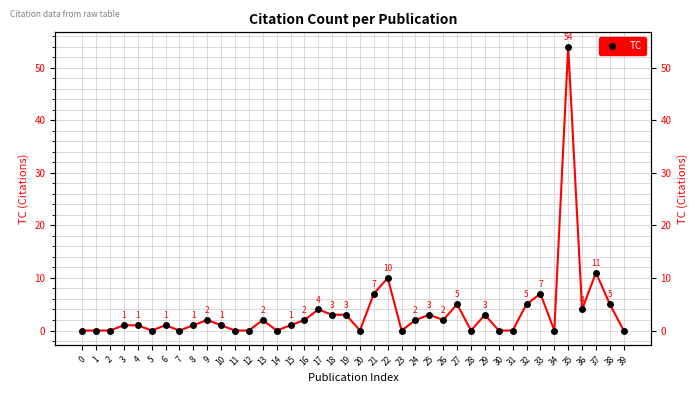

True or false: the data shows 0 at 14.

True